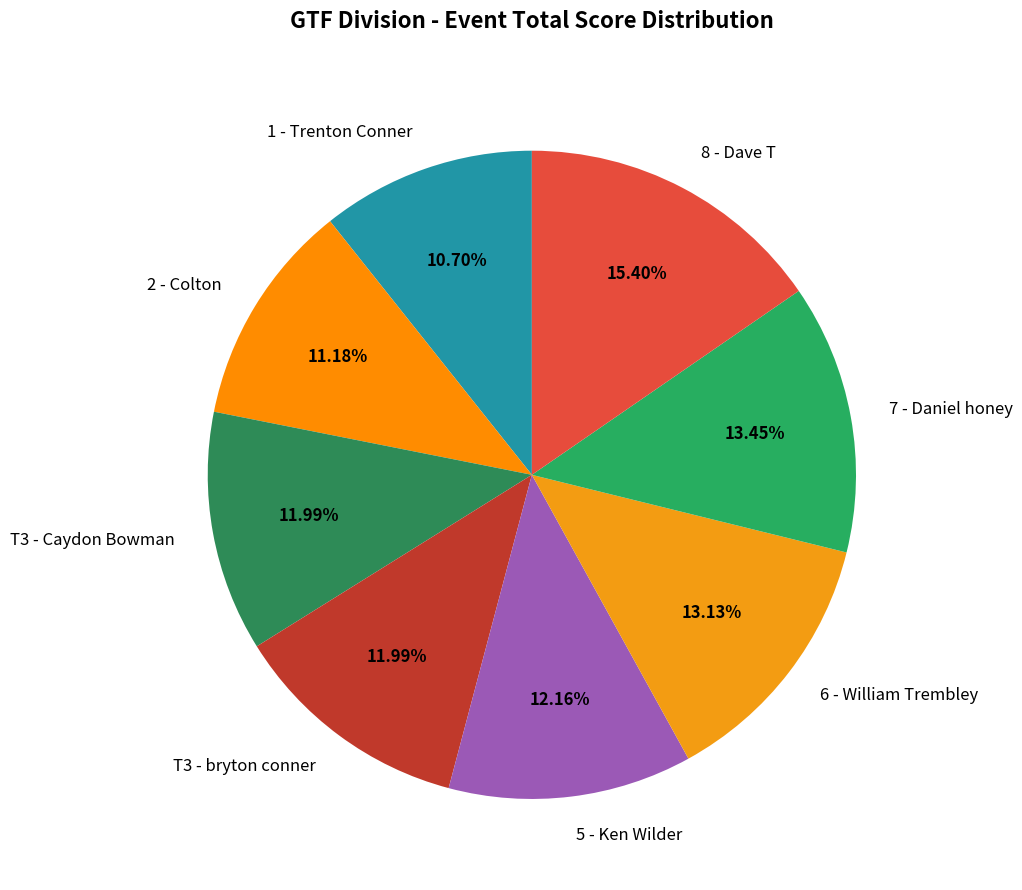

To the nearest percent, what is the combined percentage of 7 - Daniel honey and 6 - William Trembley?

27%